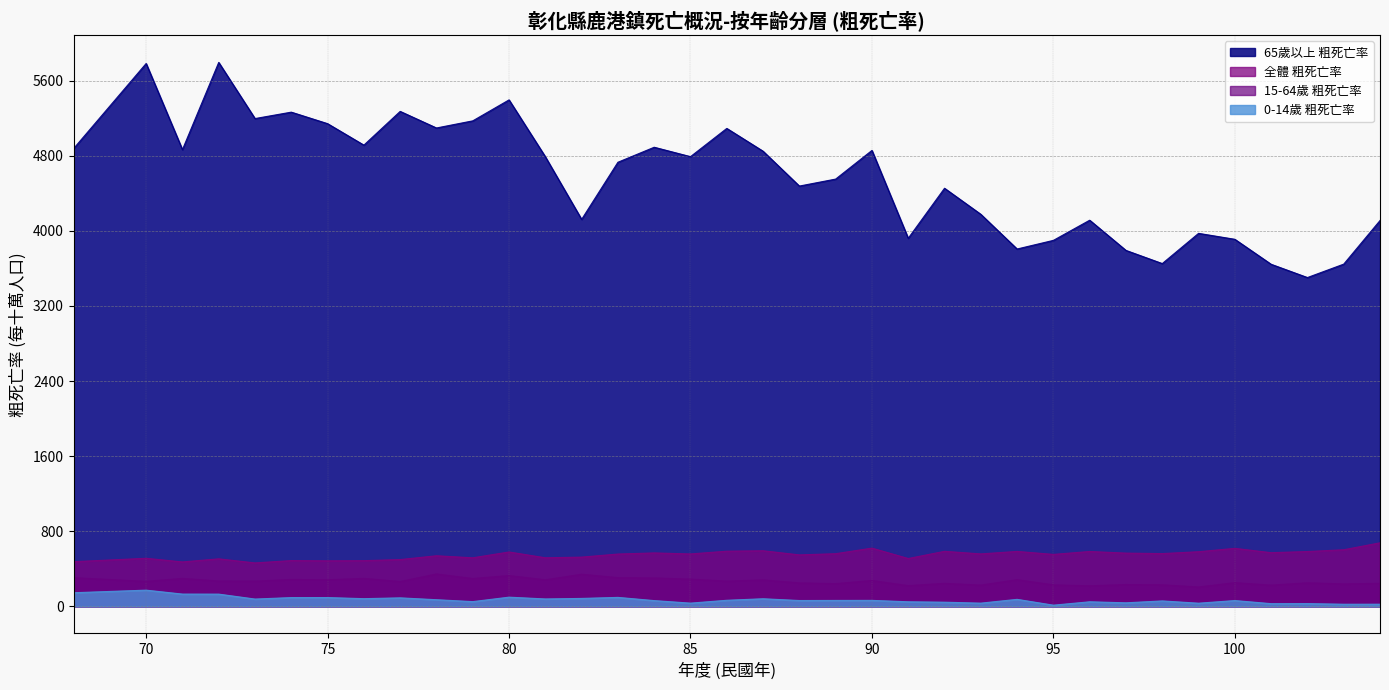

What is the value of the 65歲以上 粗死亡率 point at the 21st from the left?

4551.3